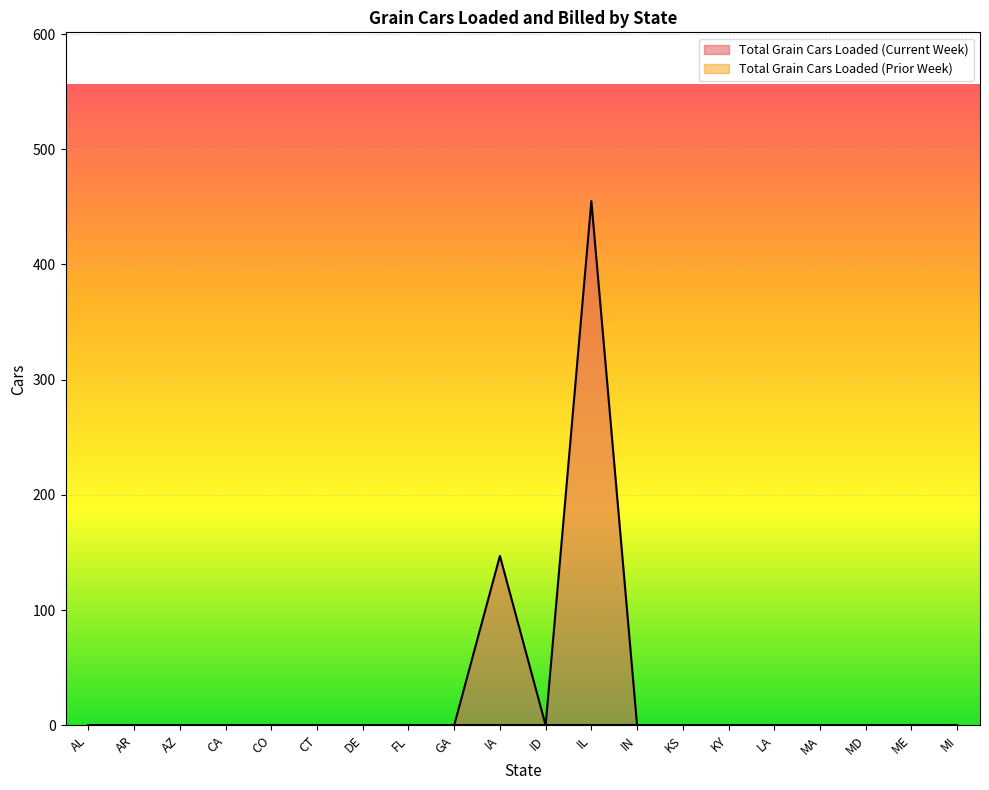

How many lines are shown in the chart?

2